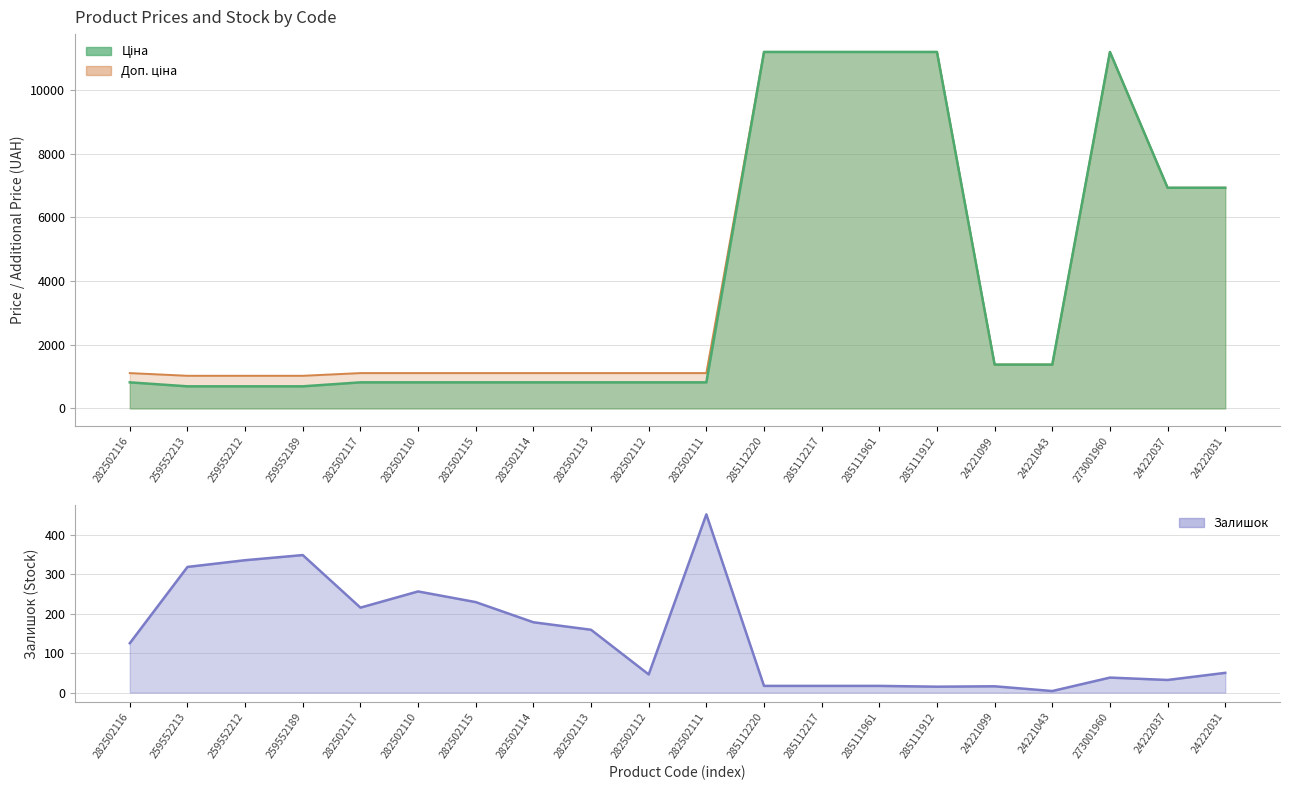

What is the sum of the Ціна values at 282502114 and 285111912?

12006.6